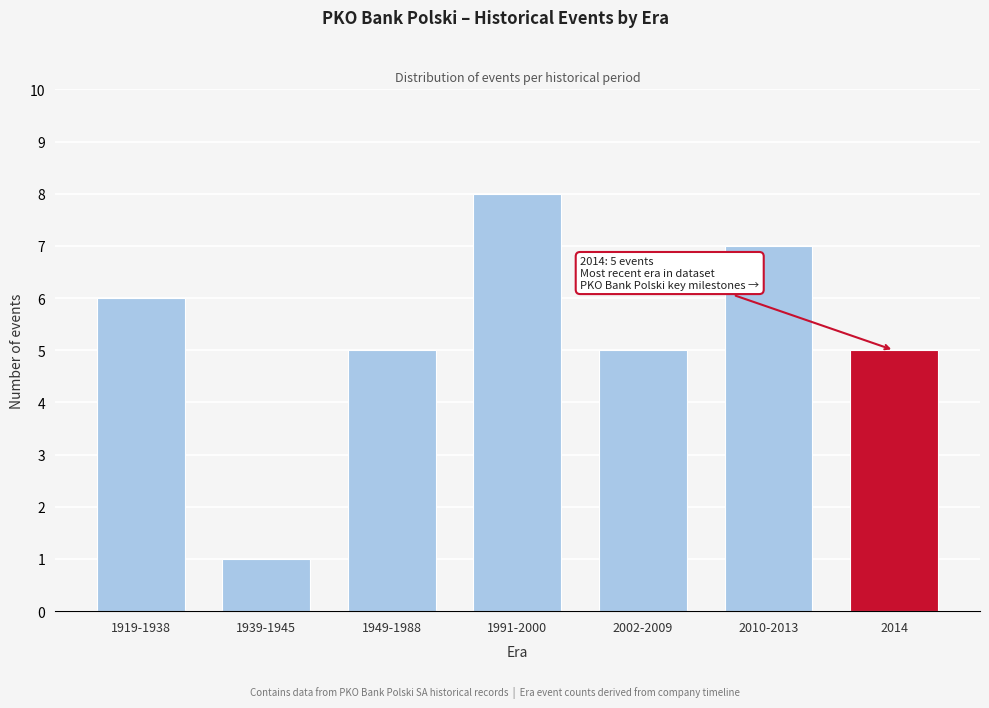

Reading left to right, what are all the values shown in this chart?

6	1	5	8	5	7	5